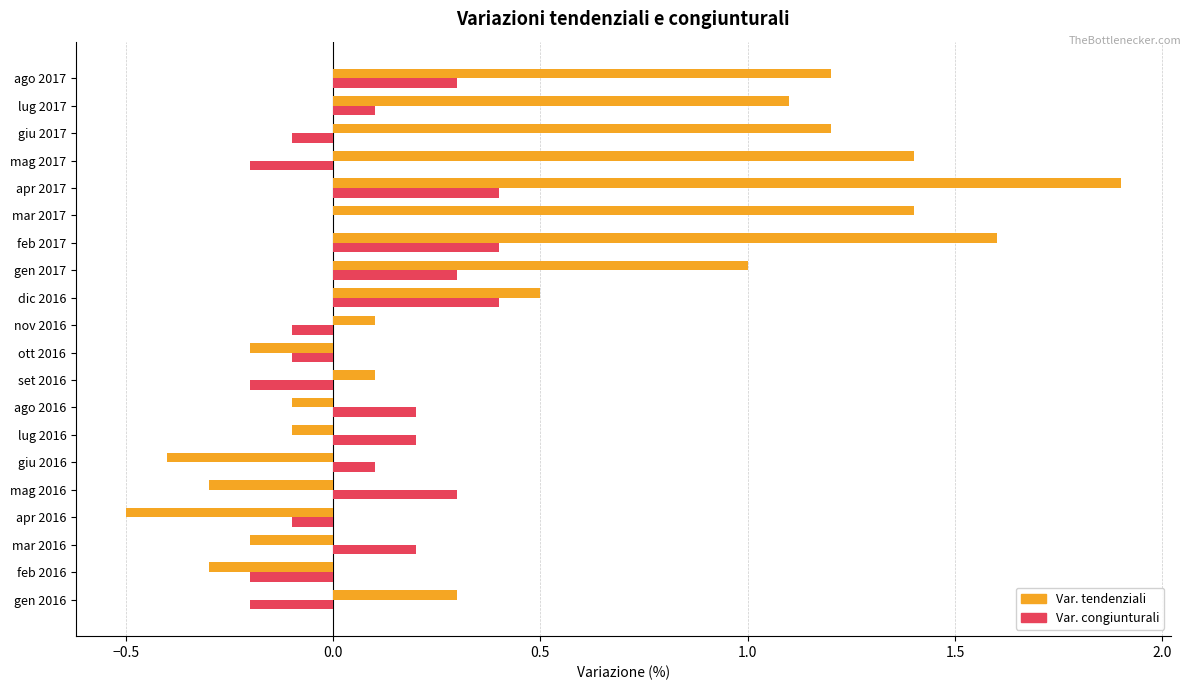

Which series has the largest total across all categories?

Var. tendenziali